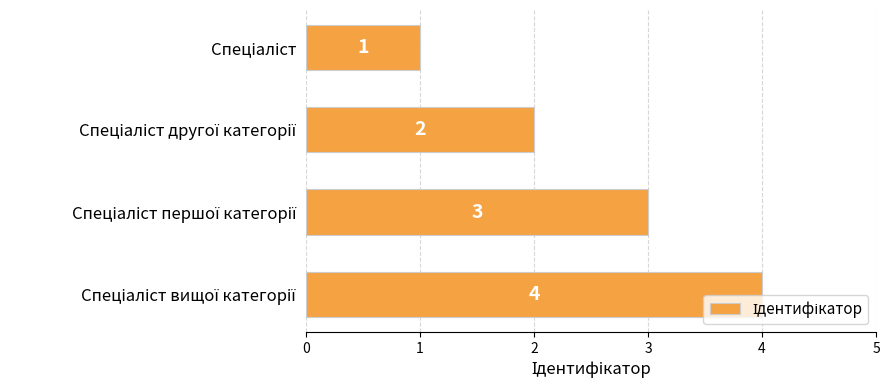

What is the difference between the second highest and second lowest values?

1